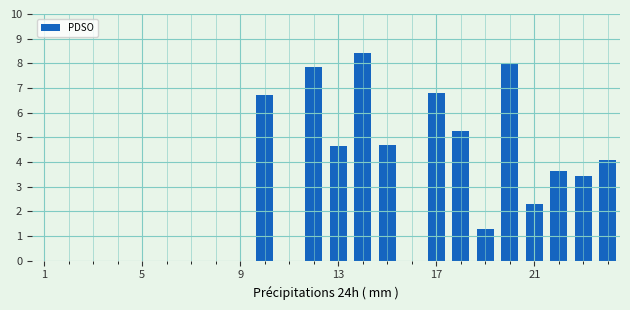

What is the greatest value displayed?

8.4